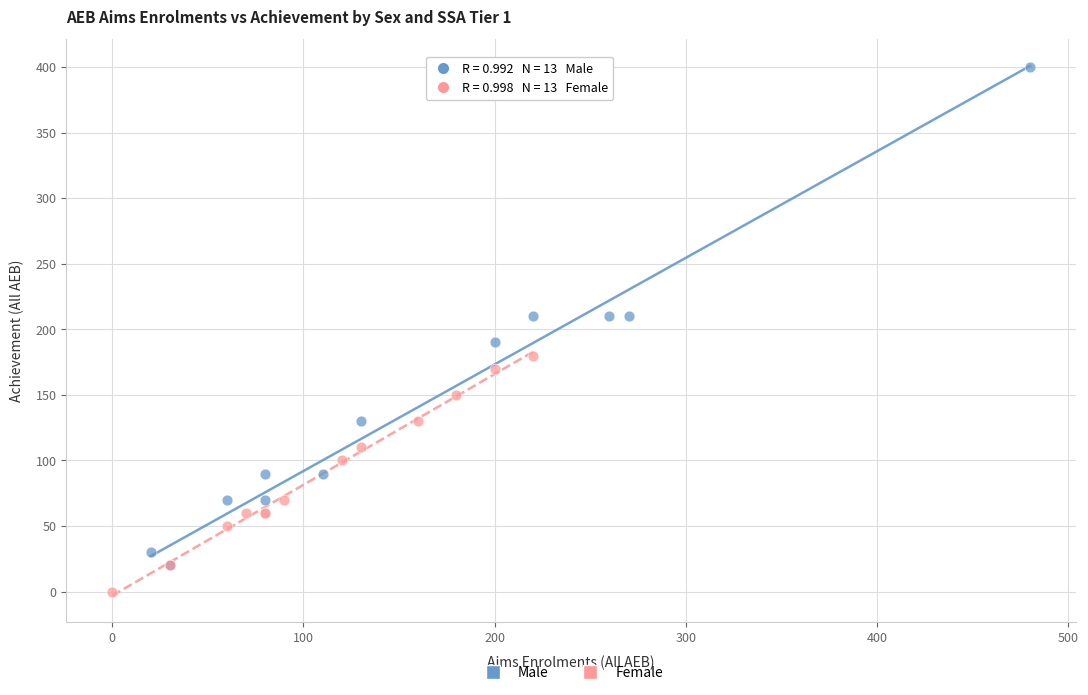

Which series reaches the maximum Y coordinate?

Male